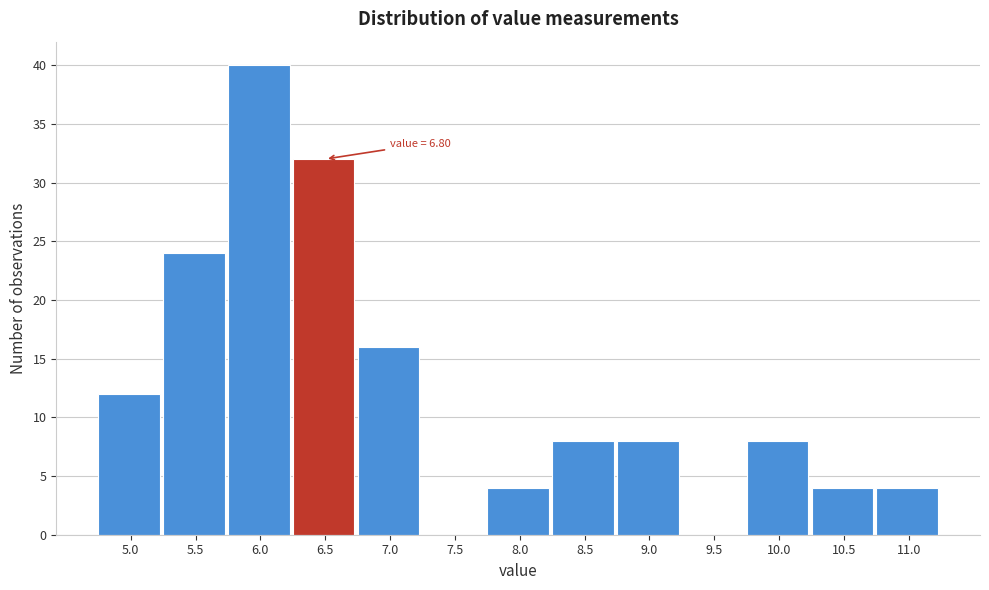

Reading left to right, what are all the values shown in this chart?

5.0=12	5.5=24	6.0=40	6.5=32	7.0=16	7.5=0	8.0=4	8.5=8	9.0=8	9.5=0	10.0=8	10.5=4	11.0=4